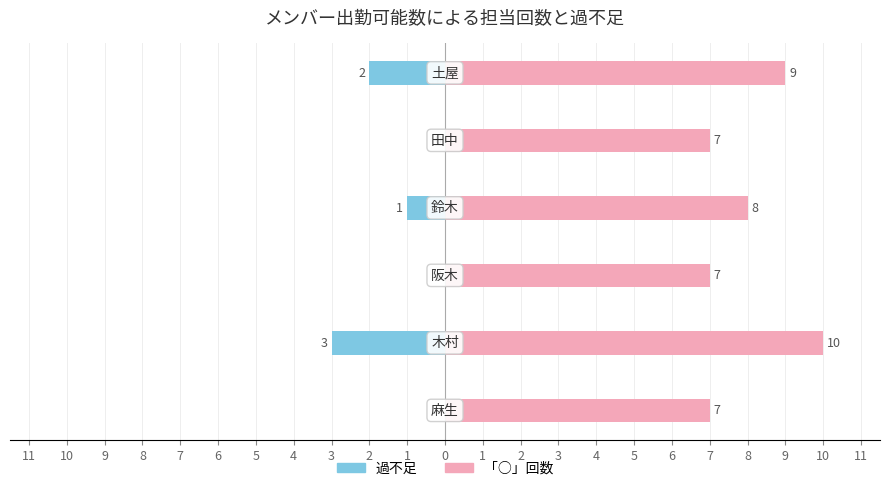

What is the total value across all series at 10?

7